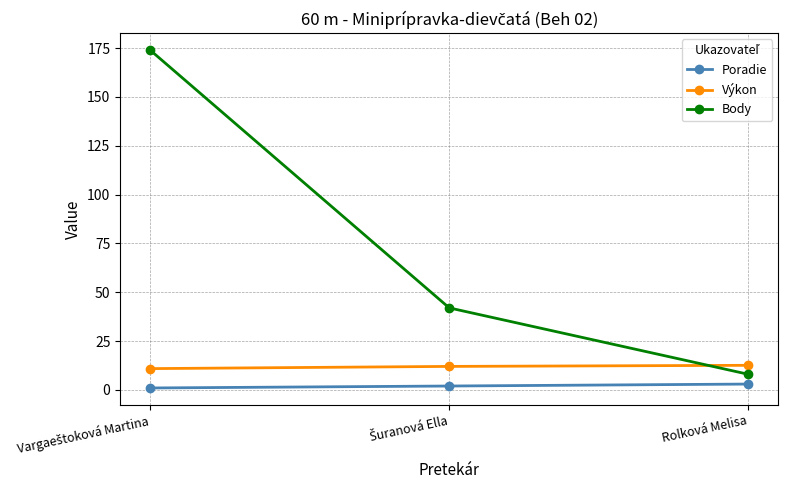

Which series has the largest total across all categories?

Body